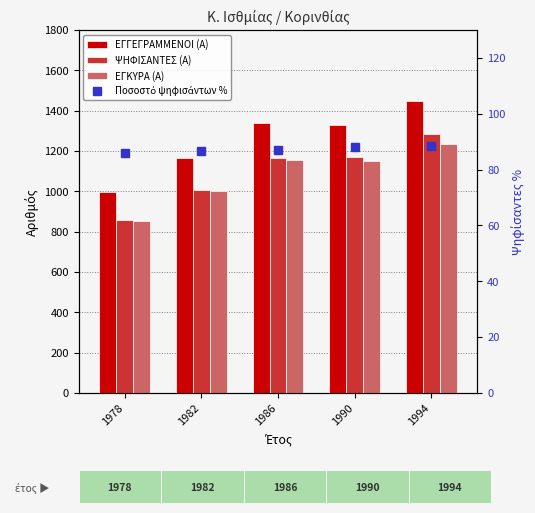

At which label does Ποσοστό ψηφισάντων % reach its minimum?

1978